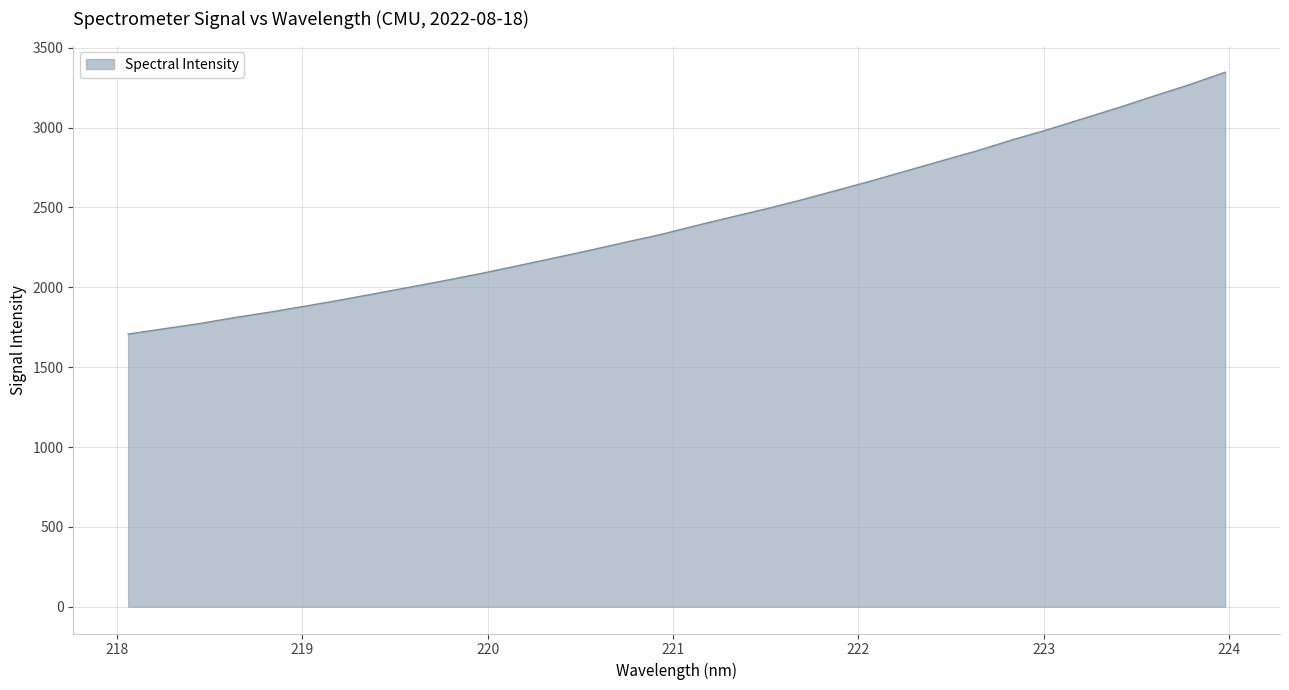

What is the greatest value displayed?

3346.1